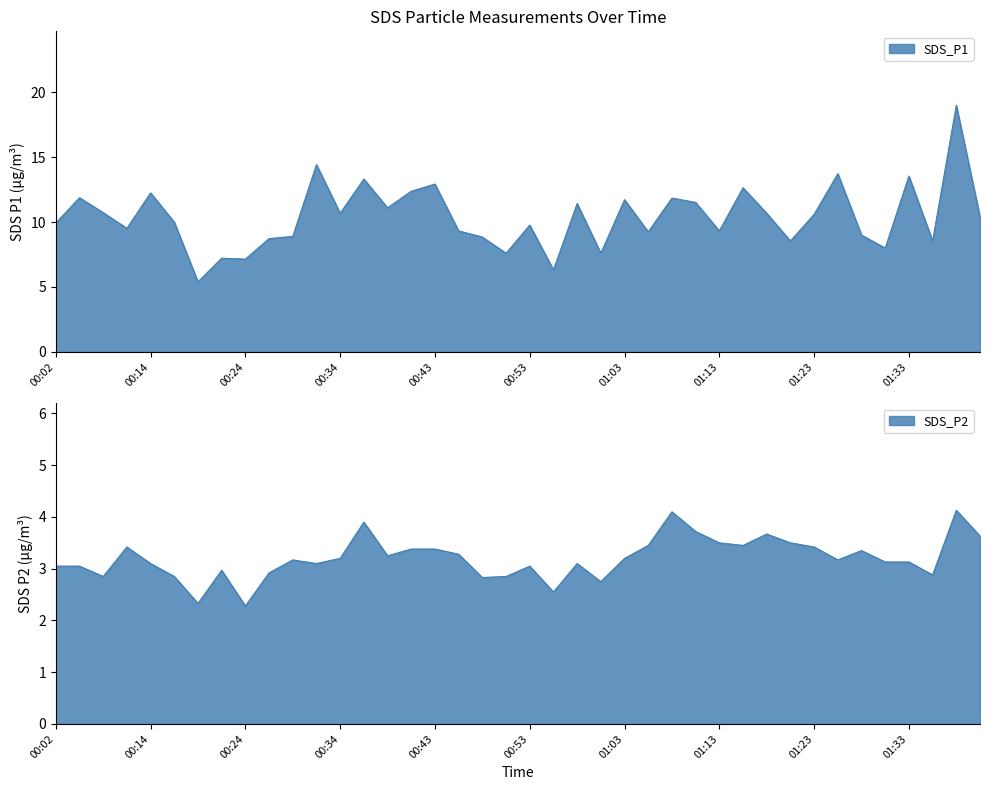

Where is SDS_P2 nearest to the value 3?

00:21